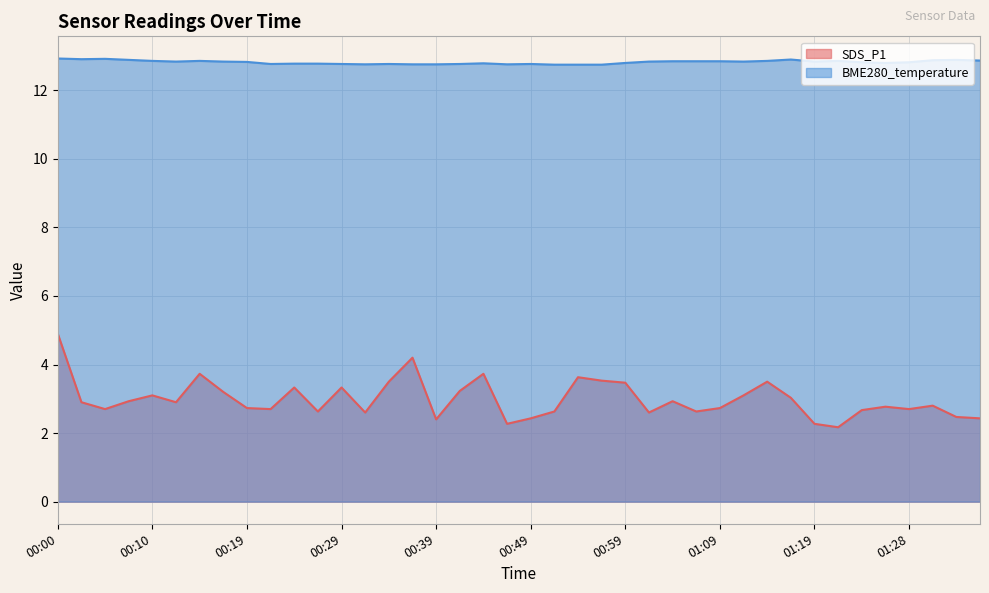

At 00:51, list the series in order from largest to smallest.

BME280_temperature, SDS_P1